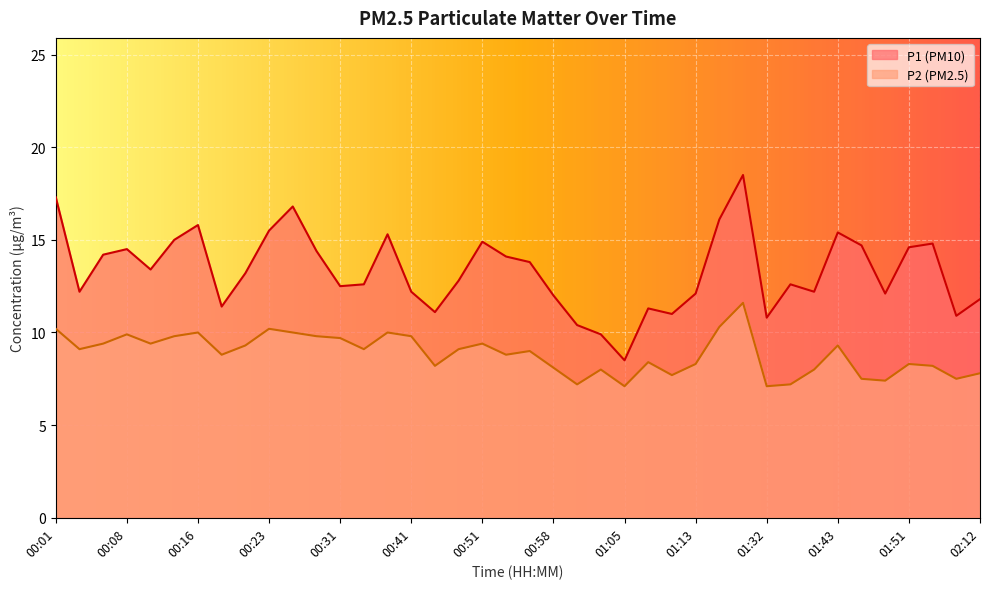

What is the total value across all series at 01:01?

17.6